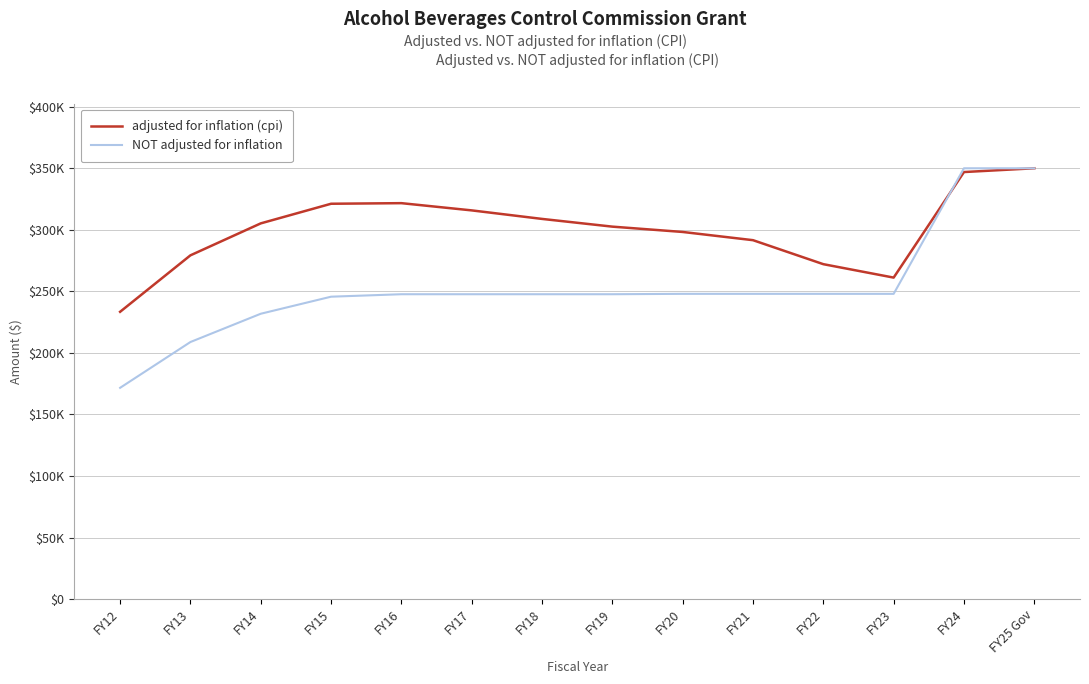

What is the total value across all series at FY22?

520096